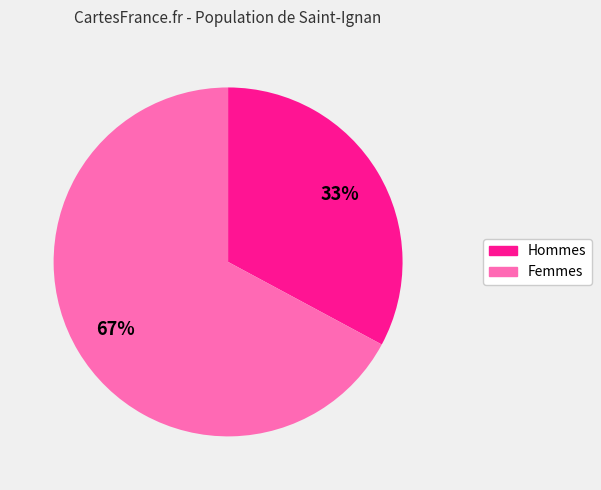

How many slices are in this pie chart?

2